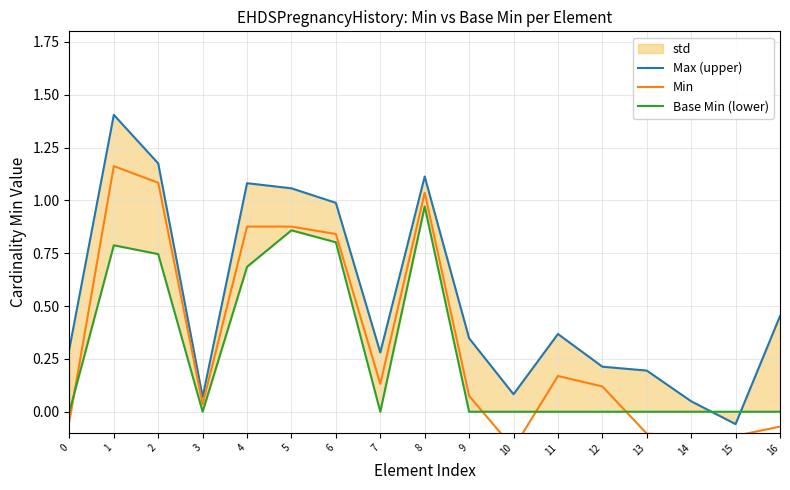

Which series has the largest range (max minus min)?

Max (upper)